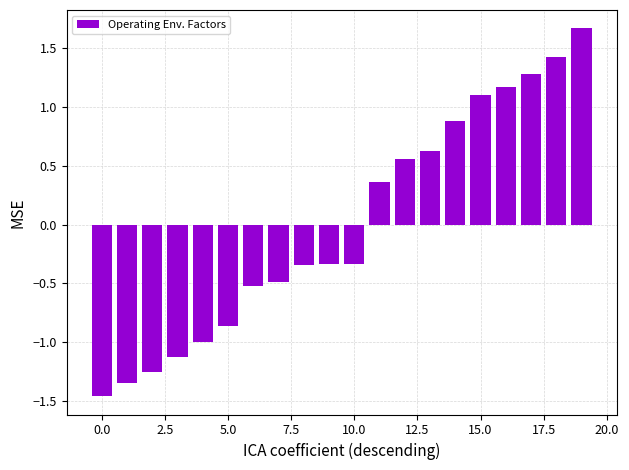

What is the maximum value shown in the chart?

1.7